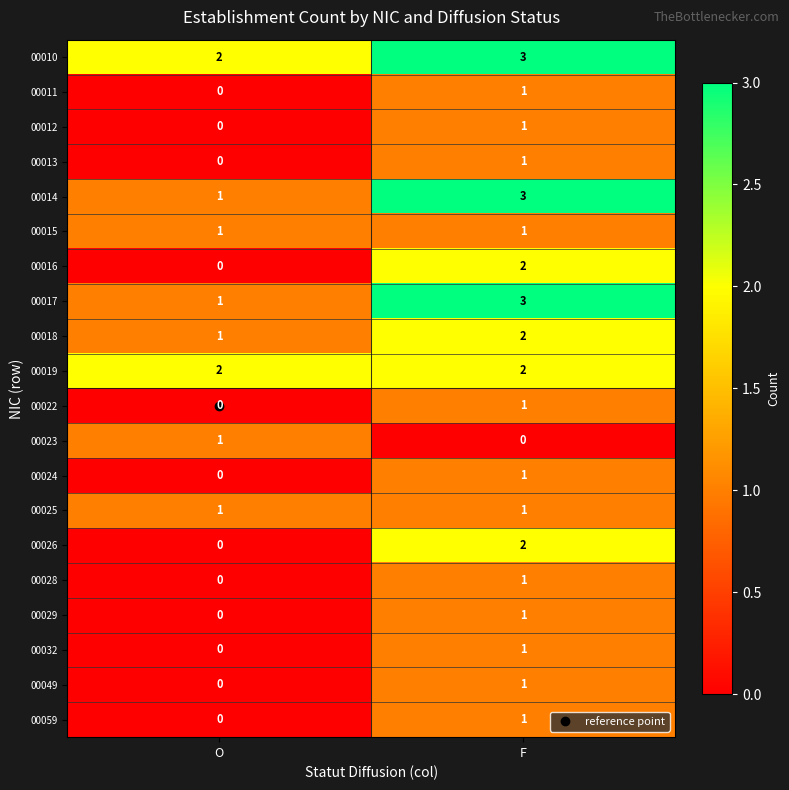

At which label is 00028 closest to 0?

O